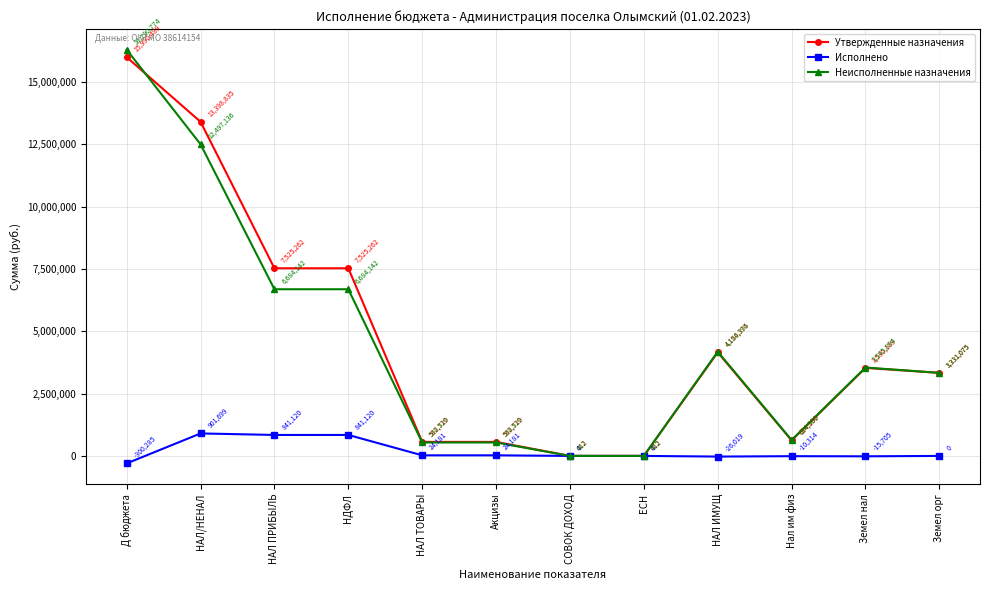

What is the average value of the Утвержденные назначения series?

4767159.7